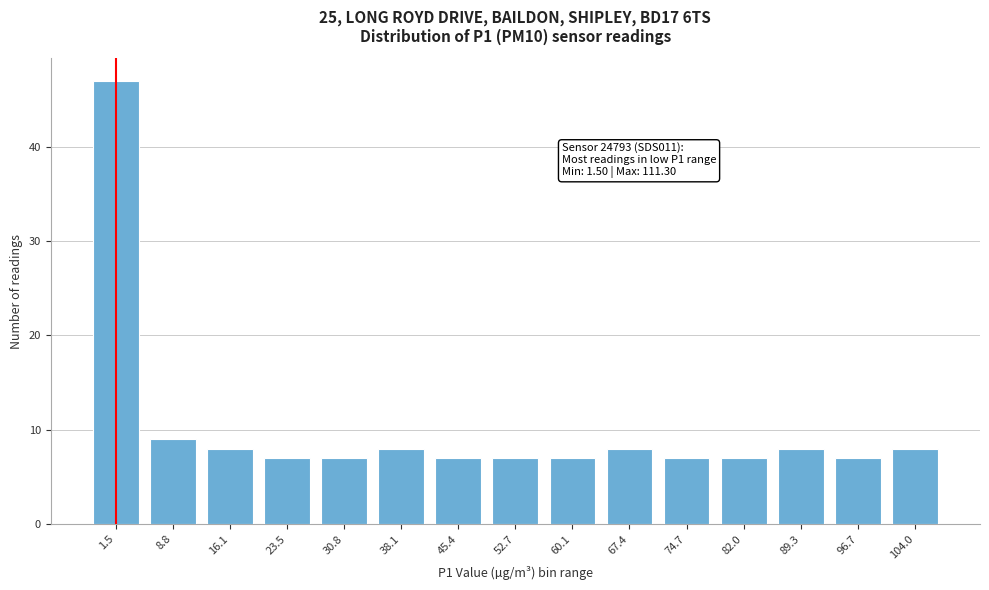

Reading left to right, what are all the values shown in this chart?

47	9	8	7	7	8	7	7	7	8	7	7	8	7	8